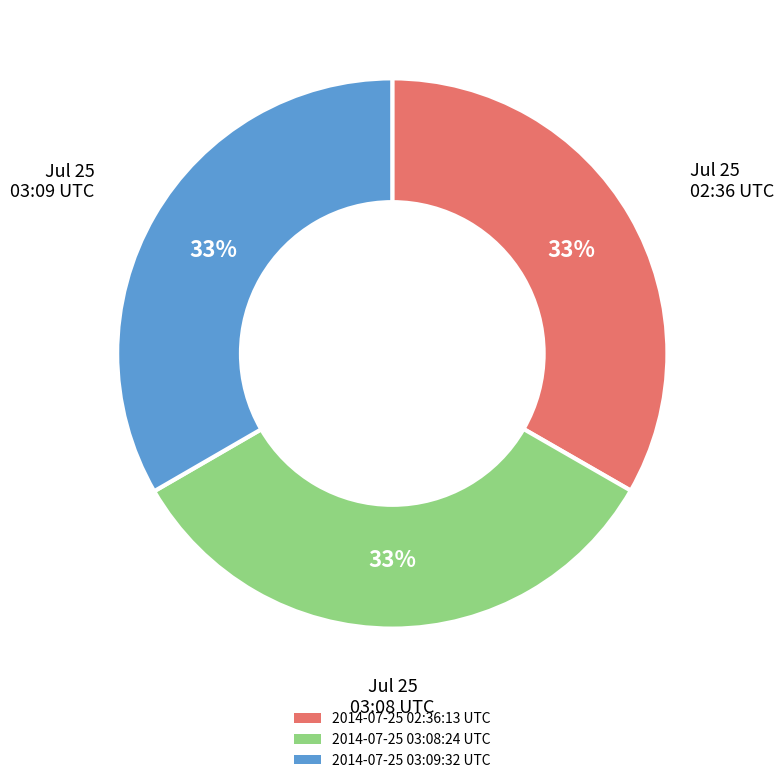

True or false: 2014-07-25 02:36:13 UTC accounts for 33% of the total.

True